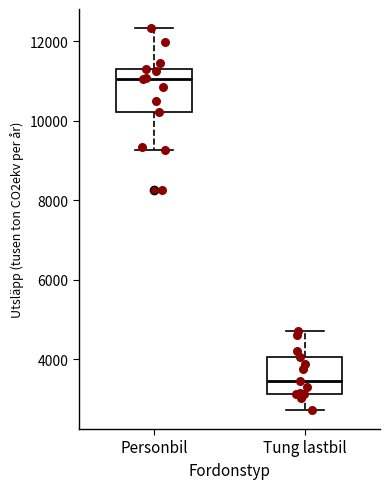

Reading left to right, transcribe this box plot: for each box, give where its median line is, the range the box spans, and where its two whiskers end, as read against the y-axis. The values are not printed on the chart, so give them approximately, as read against the axis.

Personbil: median 11000, box 10200 to 11400, whiskers 9200 to 12400
Tung lastbil: median 3400, box 3200 to 4000, whiskers 2800 to 4800